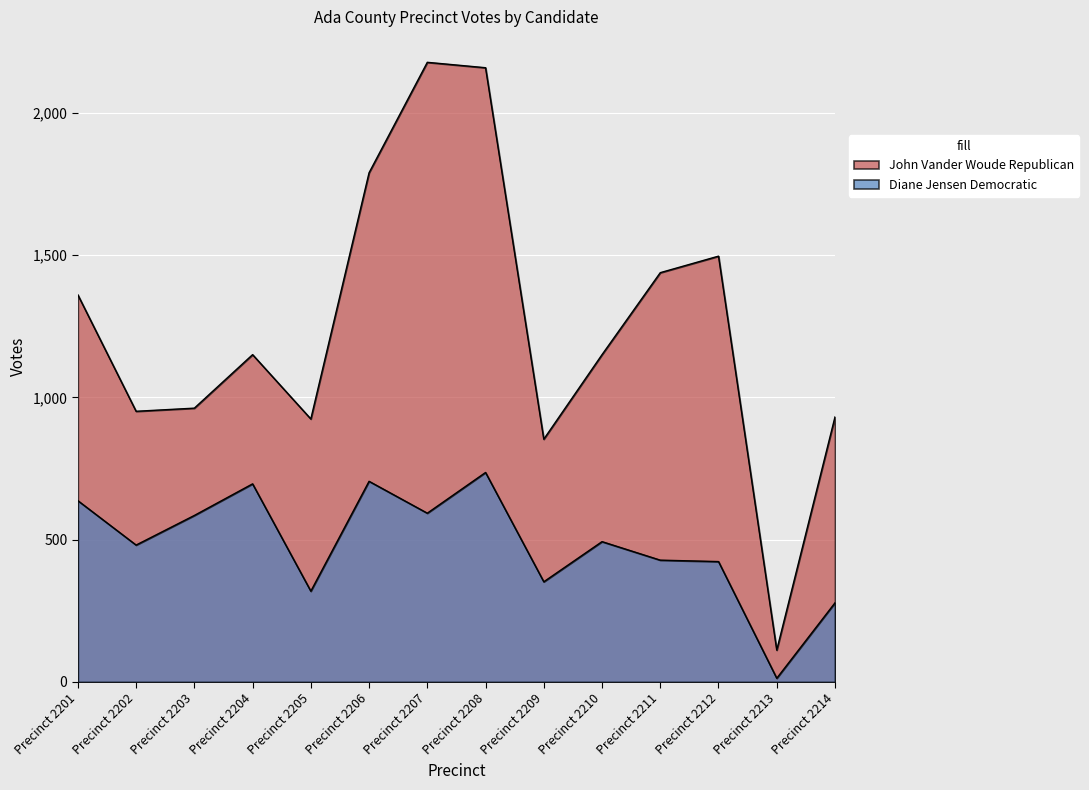

Read the John Vander Woude Republican value at Precinct 2213.

112